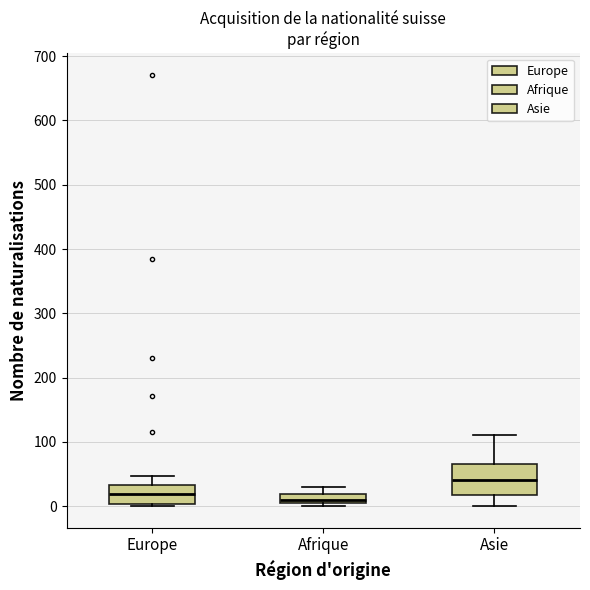

Which box is the tallest, from its lower edge to its upper edge?

Asie